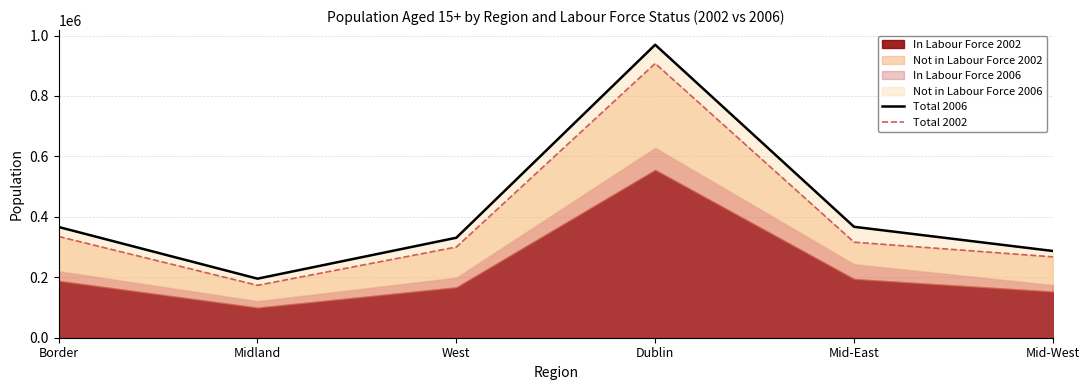

What is the total value across all series at Border?

701468